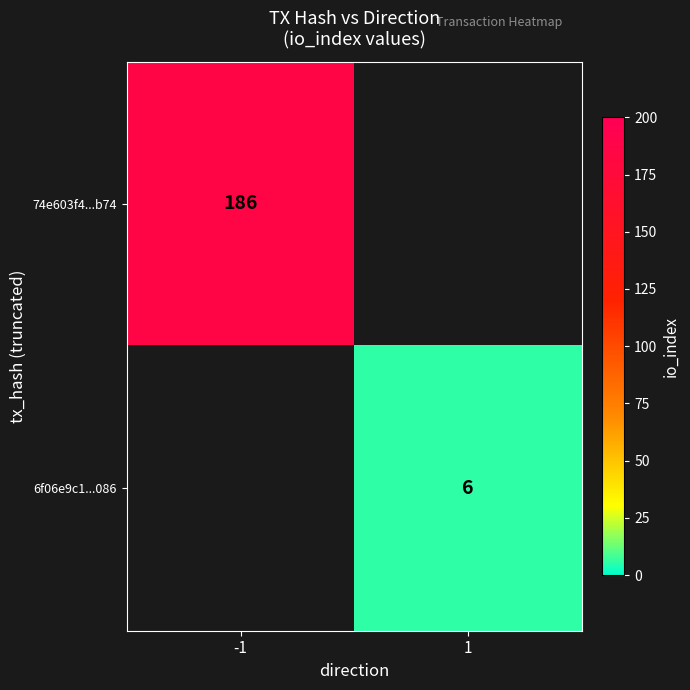

The 74e603f4...b74 series shows 186 at -1. True or false?

True